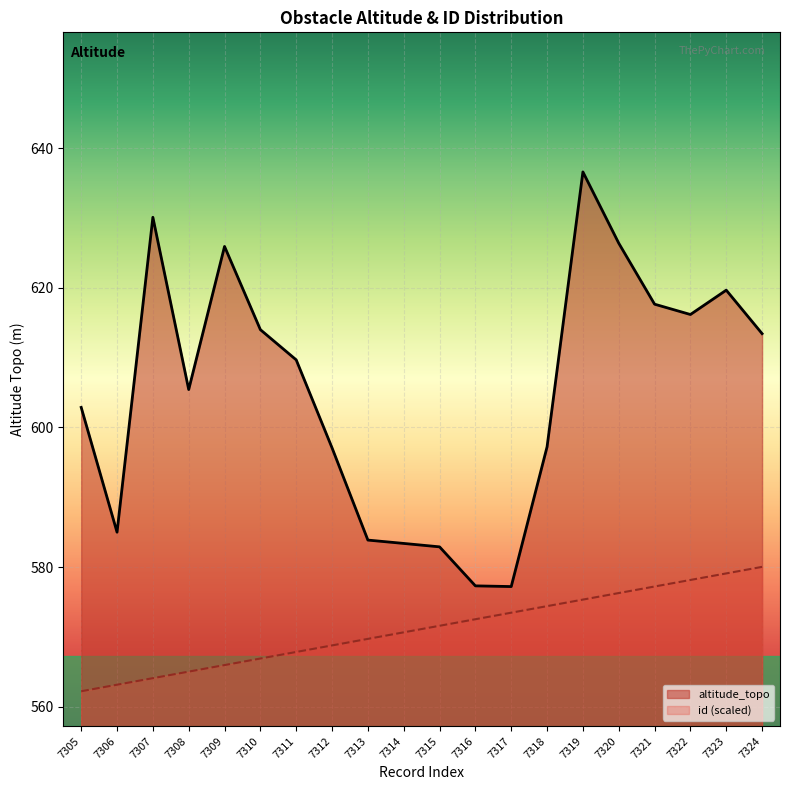

What is the total value across all series at 7324?

1193.5